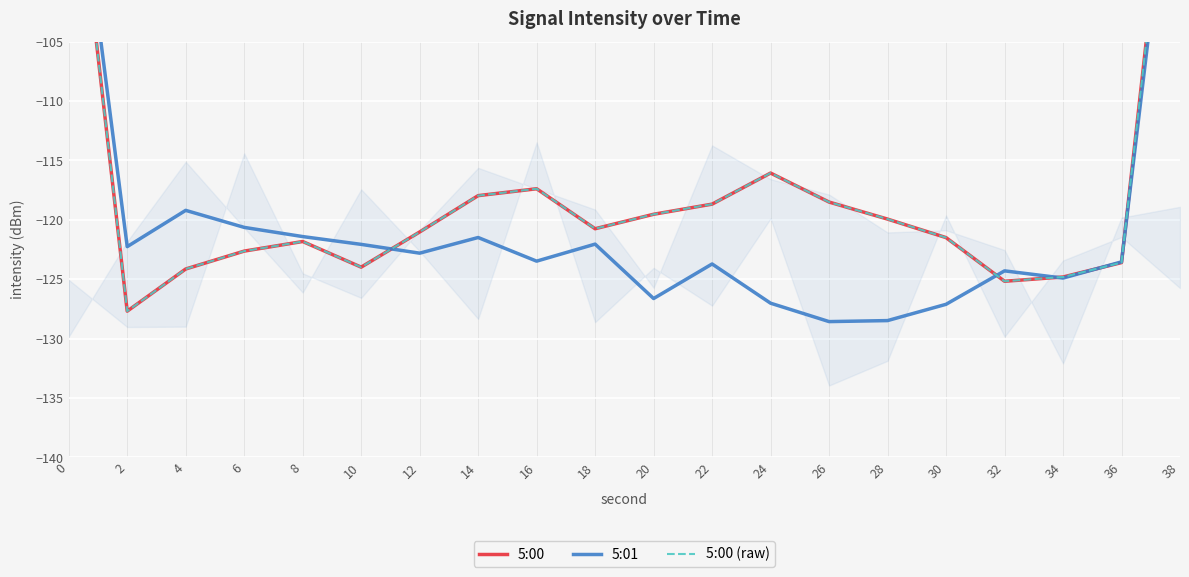

Which has a higher value, 12 or 26?

26